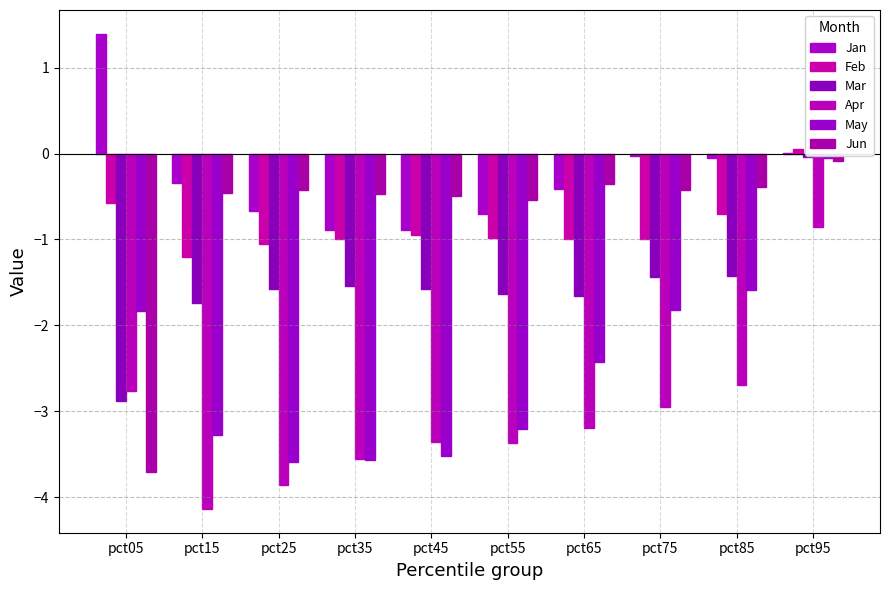

Between pct55 and pct25, which is larger?

pct25